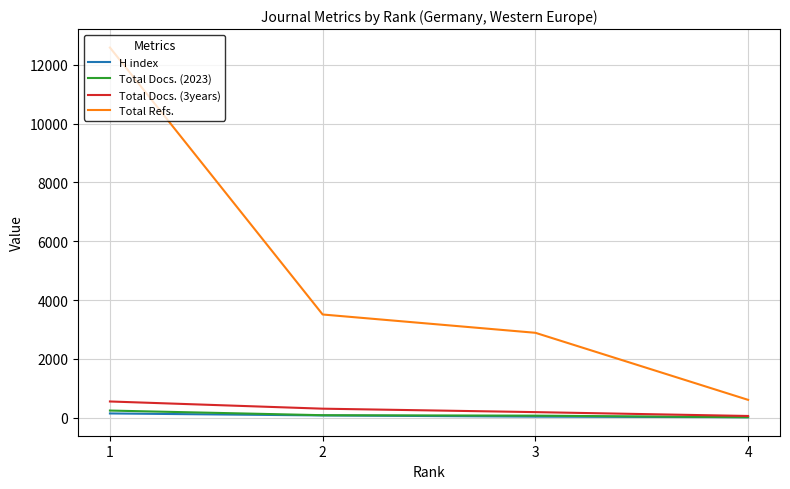

Which label corresponds to the largest value in the chart?

1